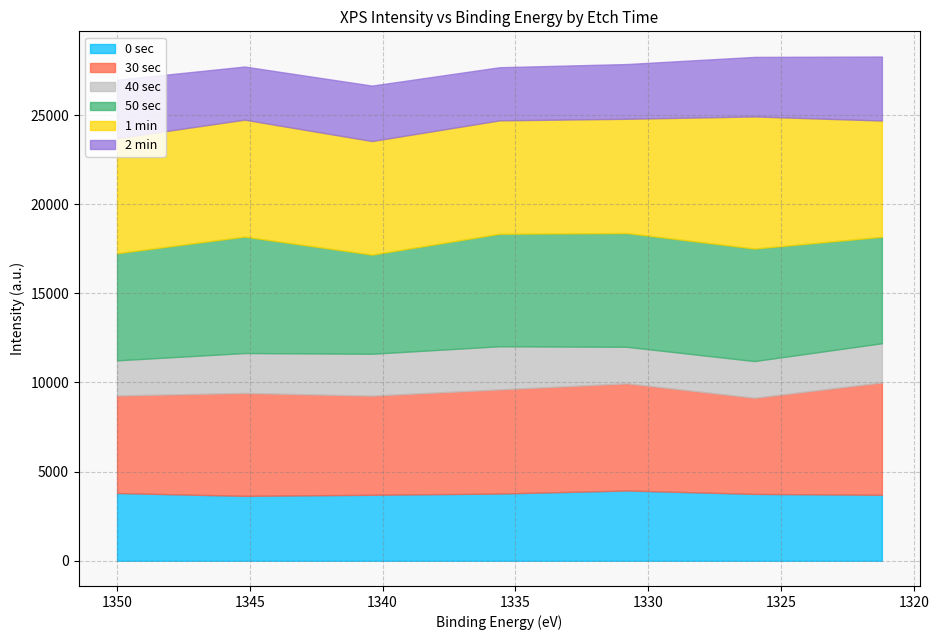

Rank the series at 1335.6 from lowest to highest value.

40 sec, 2 min, 0 sec, 30 sec, 50 sec, 1 min